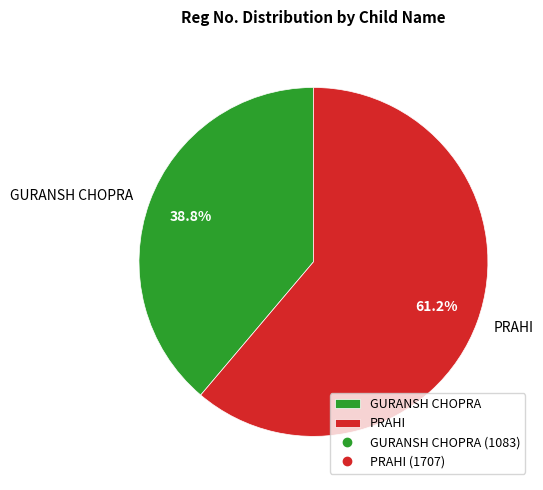

Does GURANSH CHOPRA account for over 50% of the chart?

No